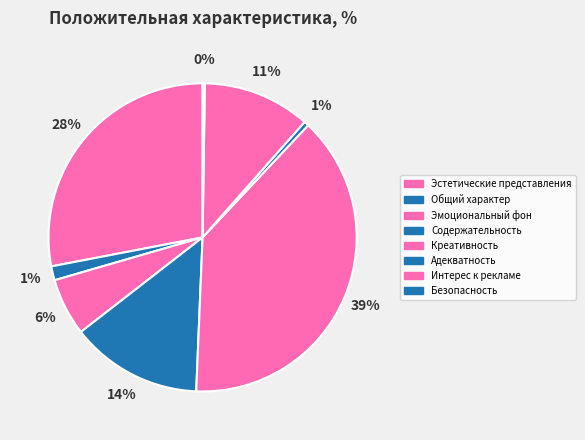

Does Общий характер account for over 50% of the chart?

No